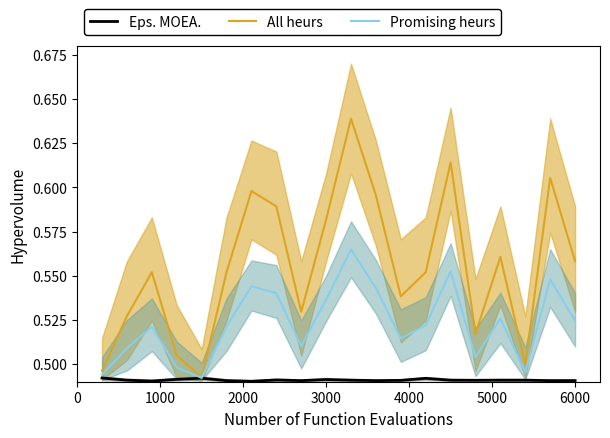

True or false: Promising heurs and All heurs cross at least once.

False